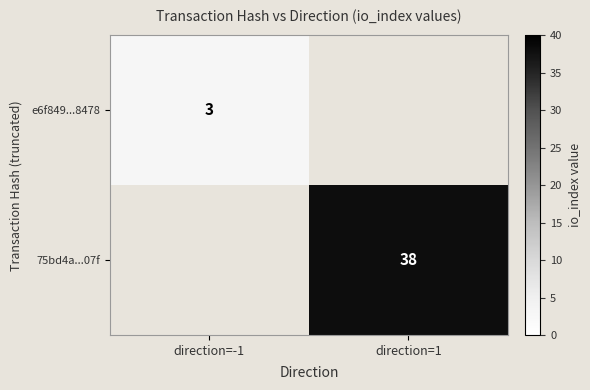

Between direction=-1 and direction=1, which is larger?

direction=1